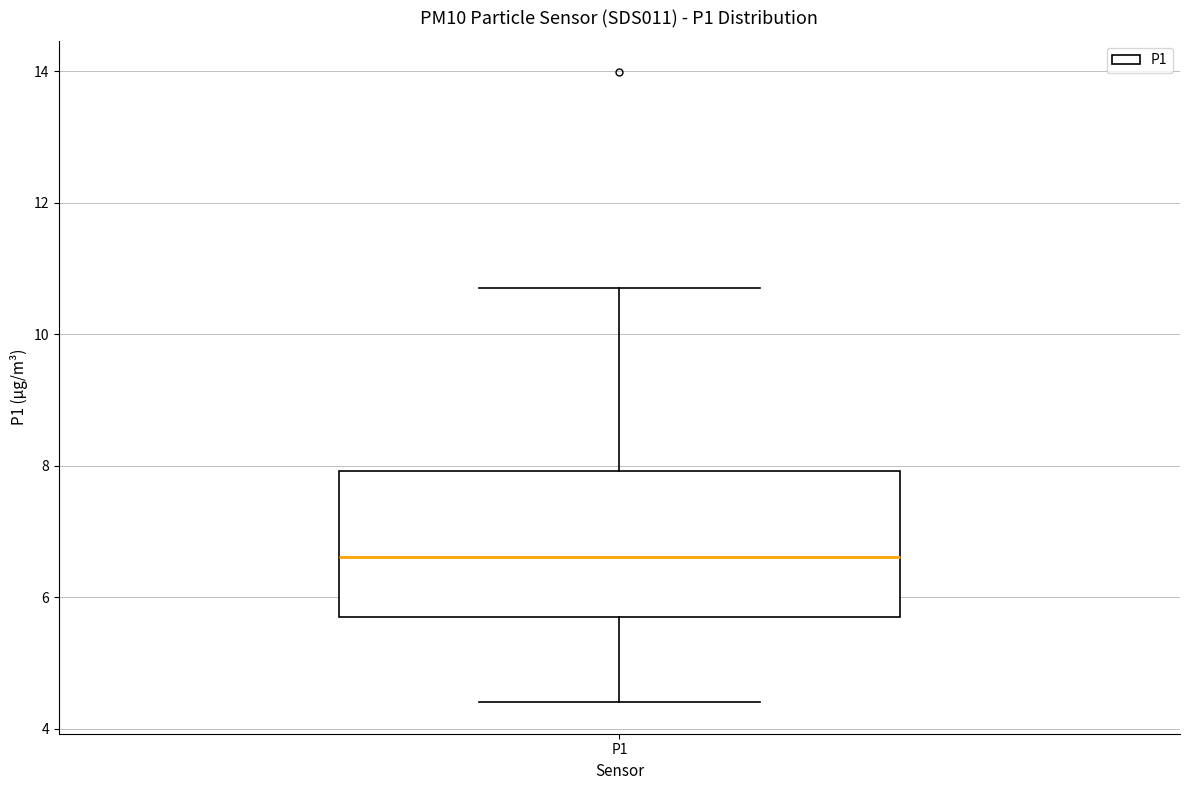

Where does the median line of the box for P1 sit on the y-axis? The values are not printed on the chart, so give them approximately, as read against the axis.

6.6